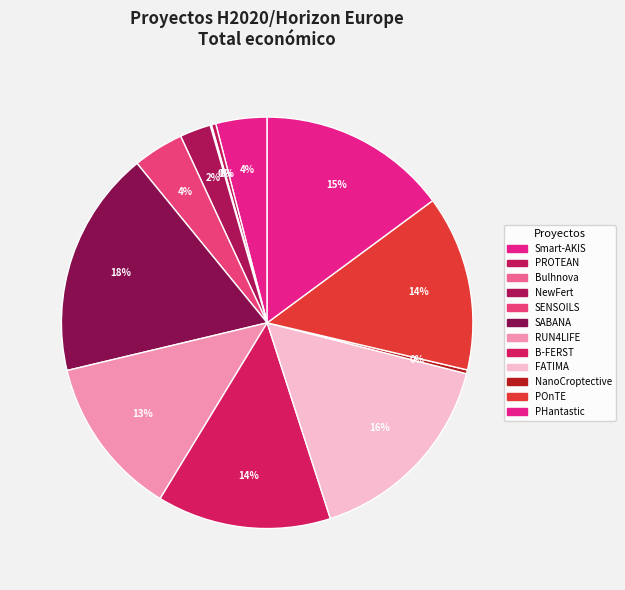

Is it true that PROTEAN is 1% of the pie?

False